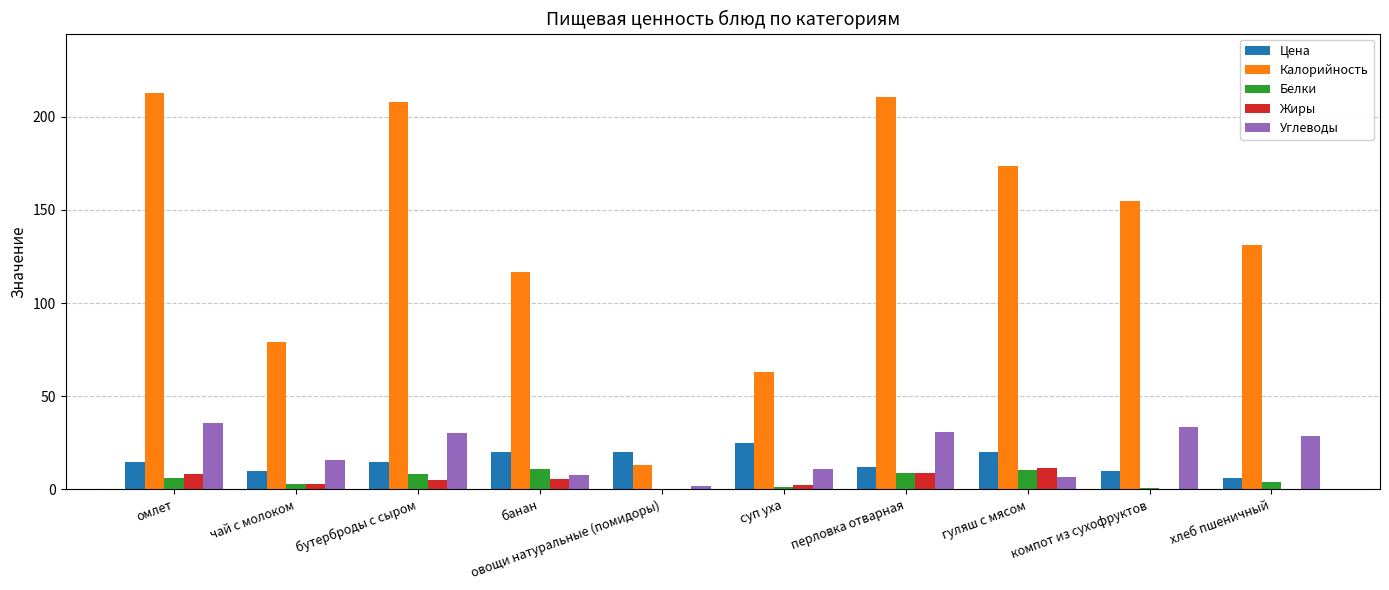

Which series has the widest spread of values?

Калорийность